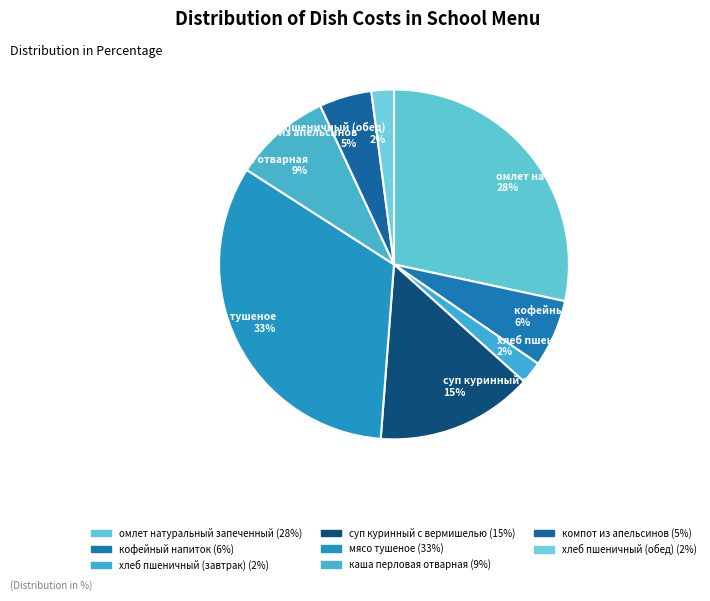

Approximately how many times larger is the value at суп куринный с вермишелью 15% compared to омлет натуральный запеченный 28%?

0.5